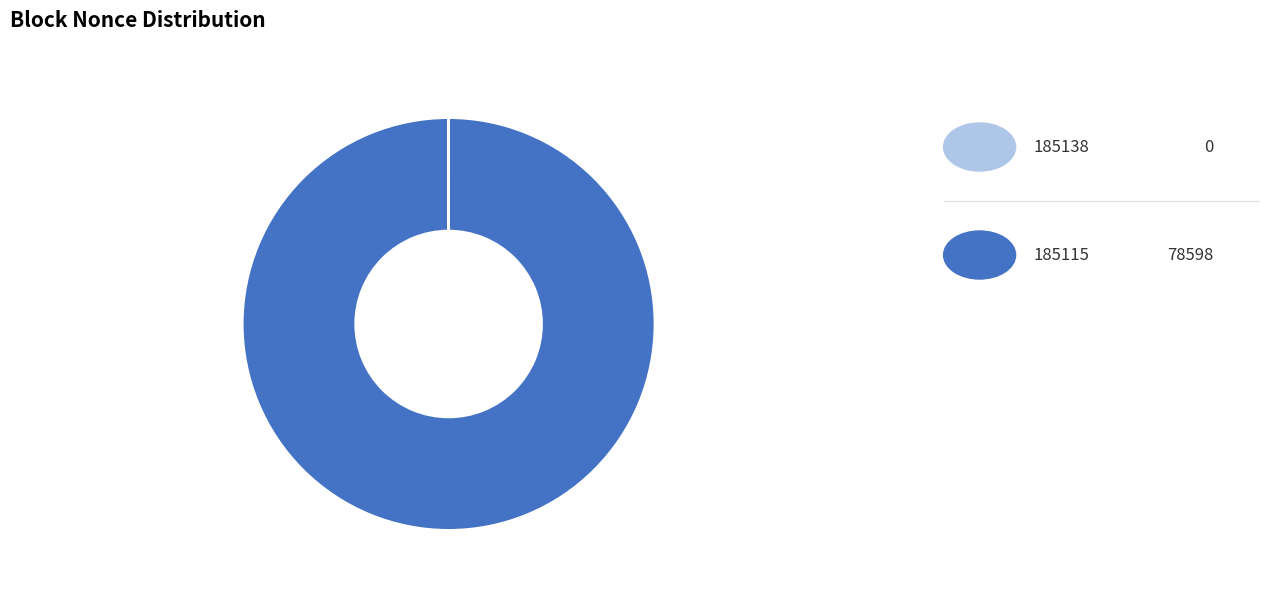

Does any single category account for the majority?

Yes